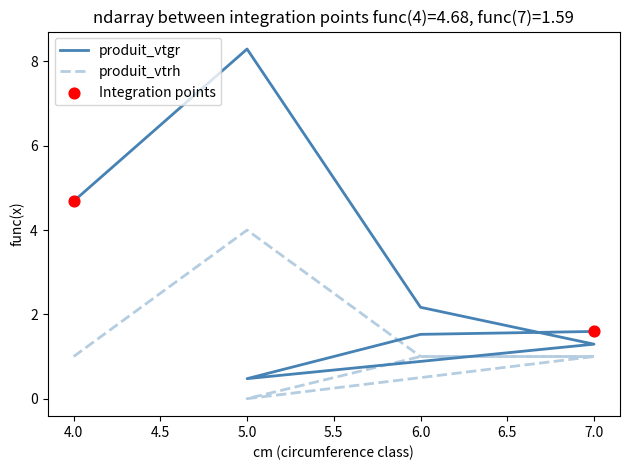

At which category is the sum across all series the highest?

5